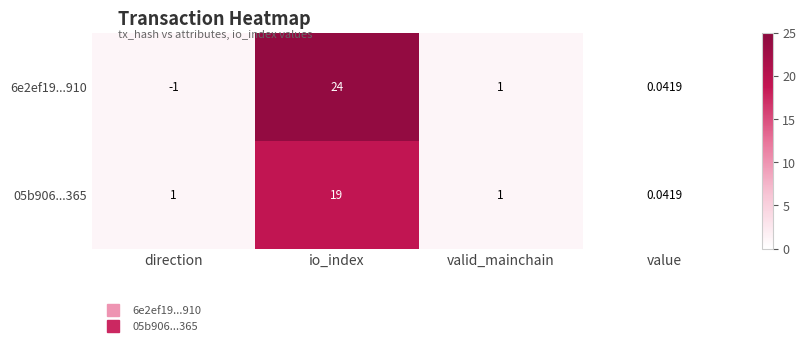

At which category does the chart reach its minimum across all series?

direction